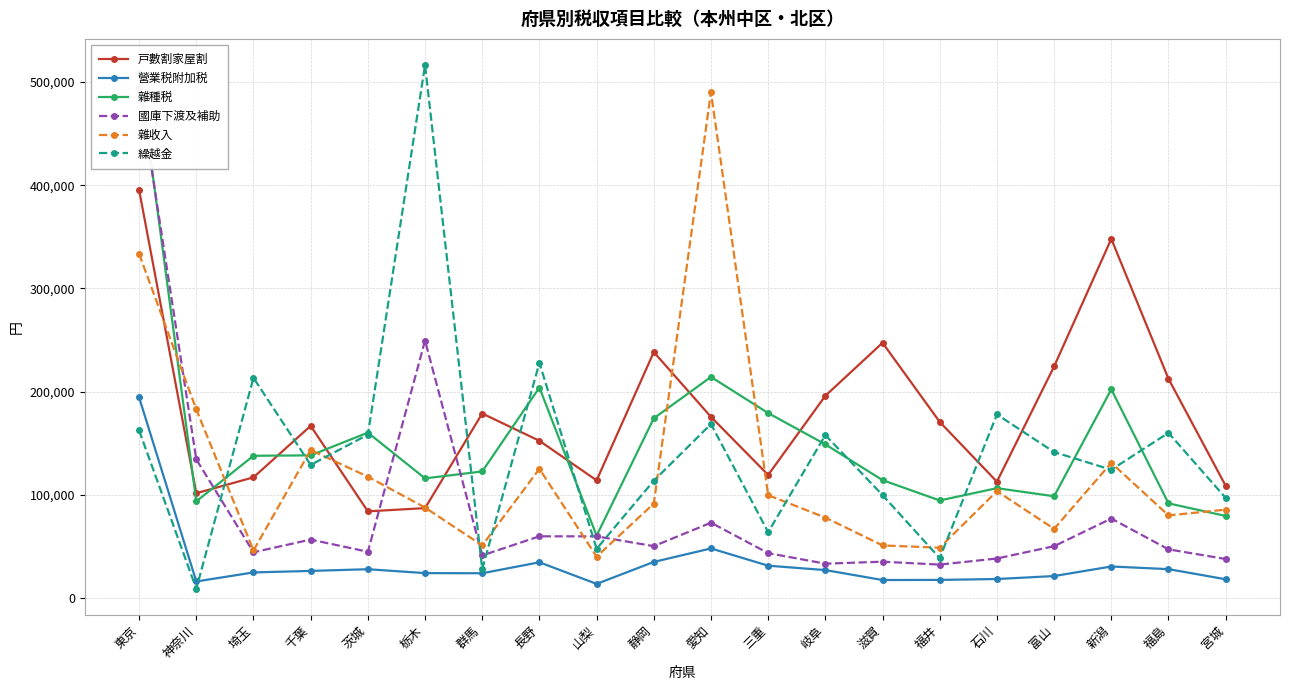

At how many categories does at least one series exceed 60514?

20